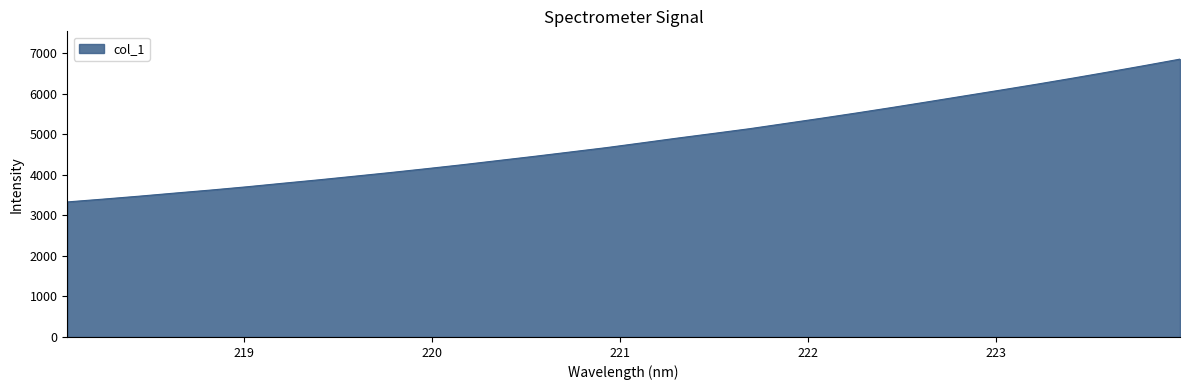

What is the minimum value shown in the chart?

3331.3